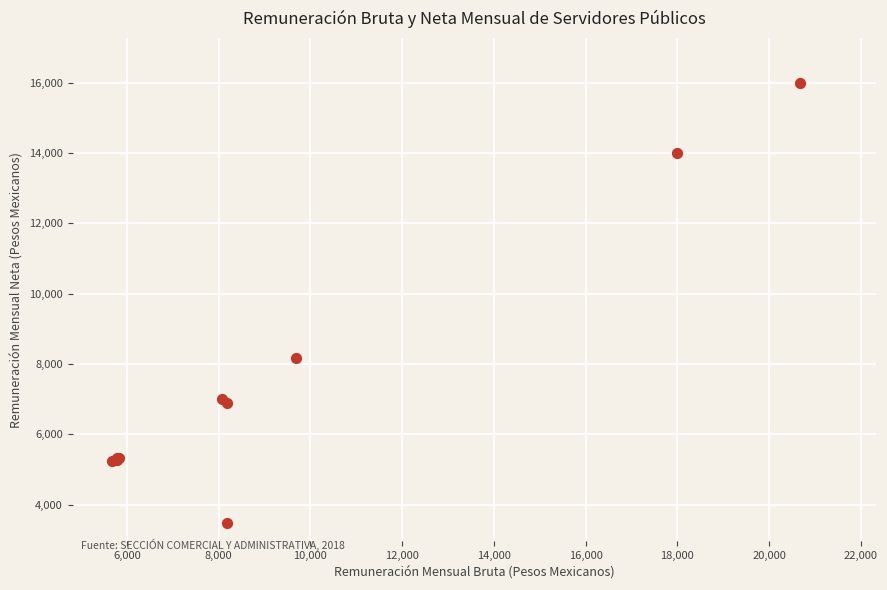

What Y value in the scatter plot is closest to 9729?

8179.9